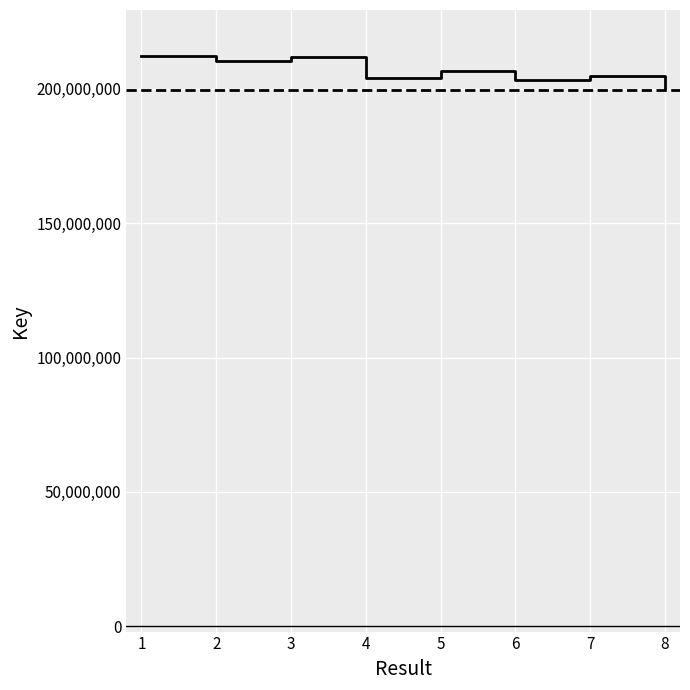

Count the number of categories in the chart.

8